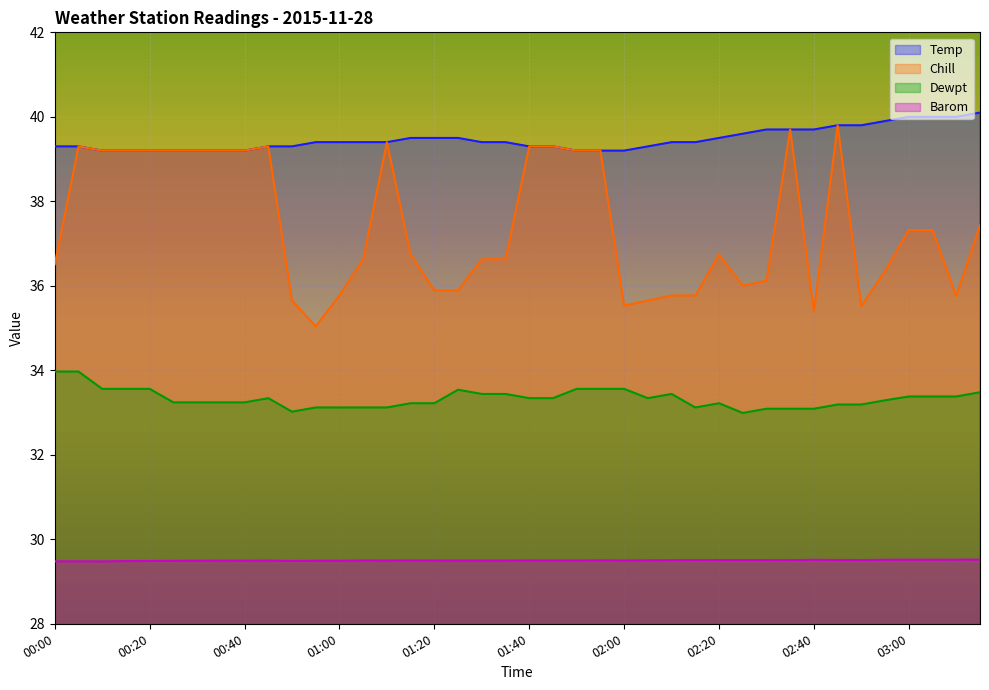

How many interior local valleys does the Chill series have?

6